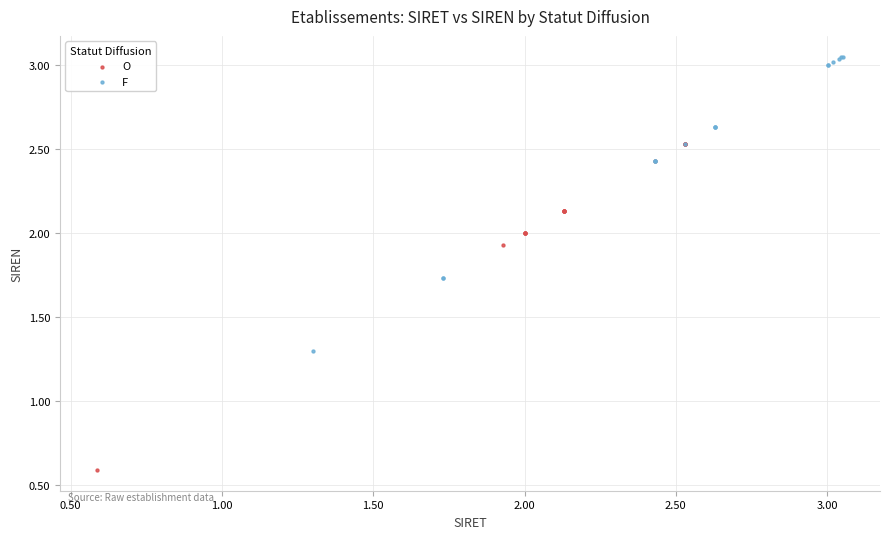

Which series reaches the maximum Y coordinate?

F